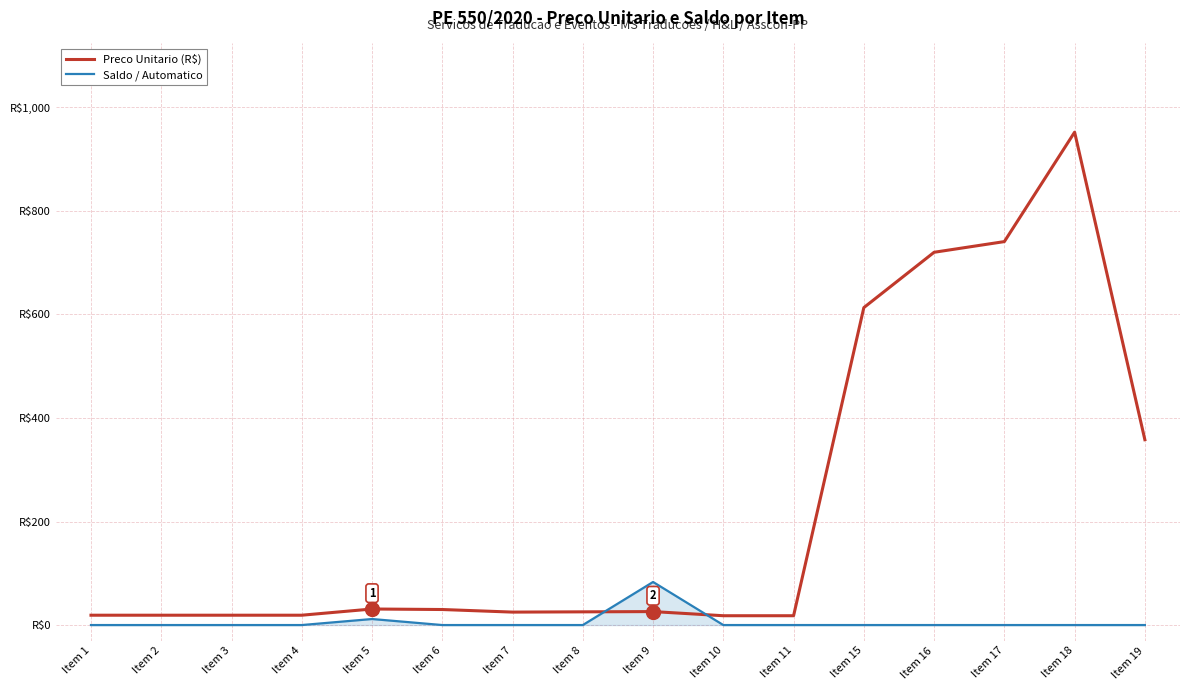

Which series has the widest spread of values?

Preco Unitario (R$)